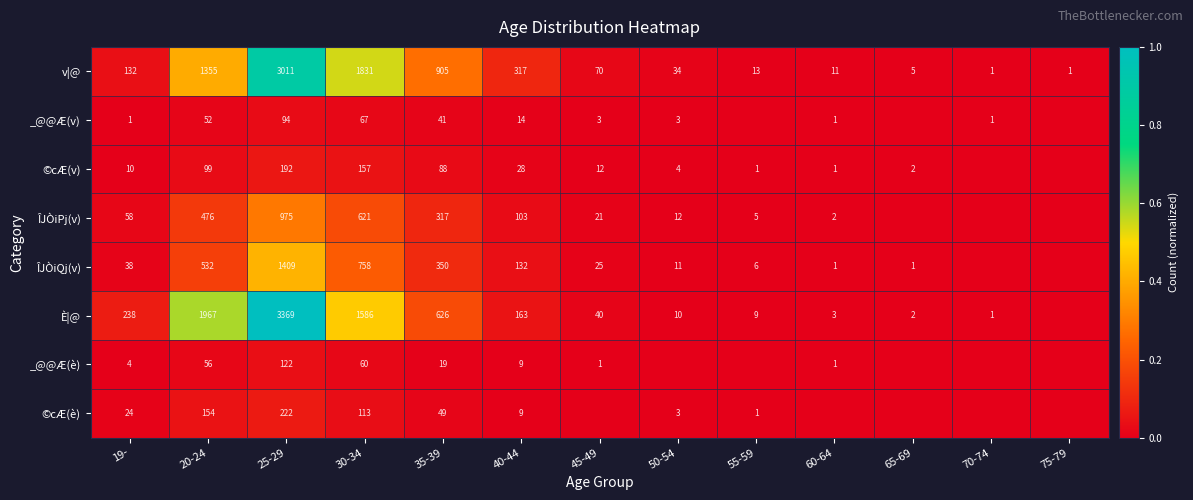

True or false: ©cÆ(è) has a value of 0.0 at 30-34.

False